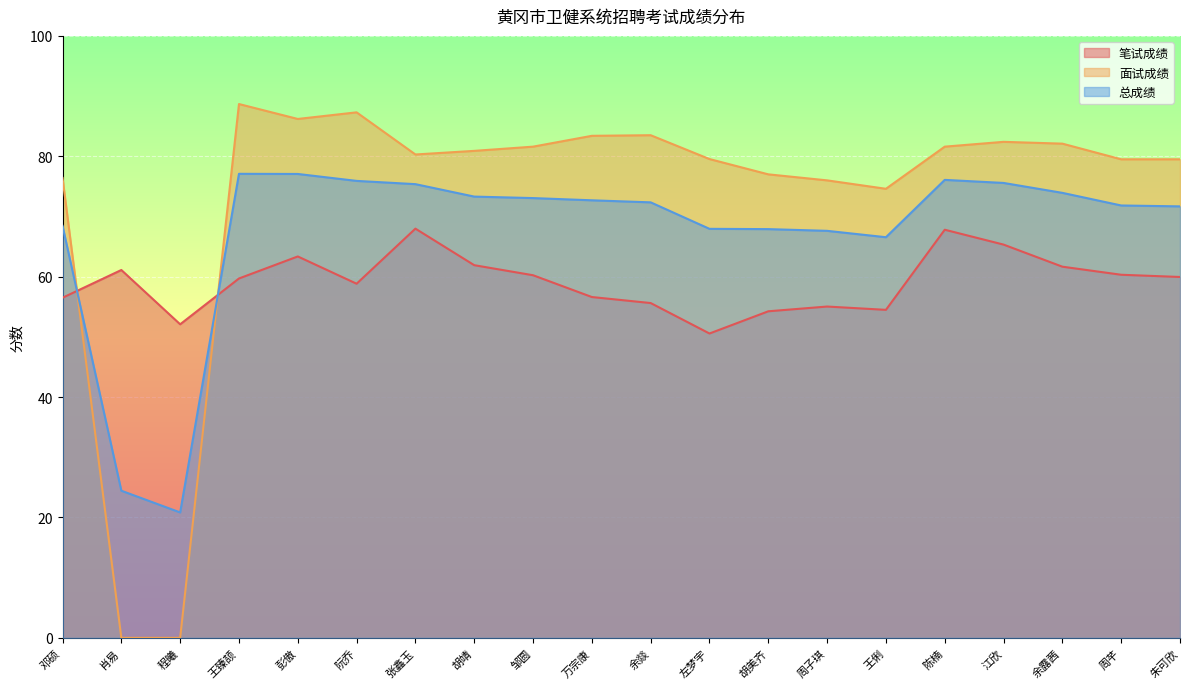

What is the approximate value of 总成绩 at 阮乔?

75.9